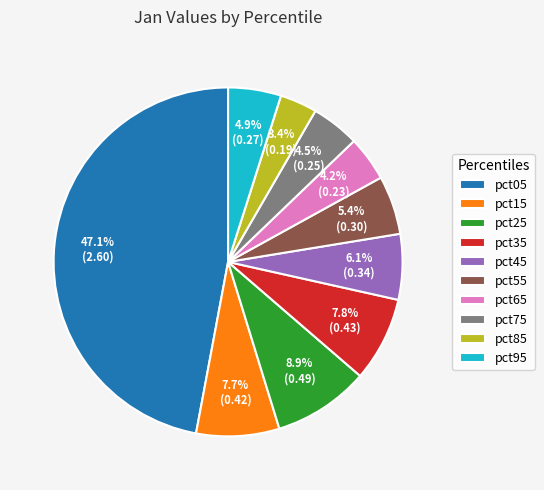

To the nearest percent, what is the difference between the largest and smallest slice percentages?

44%